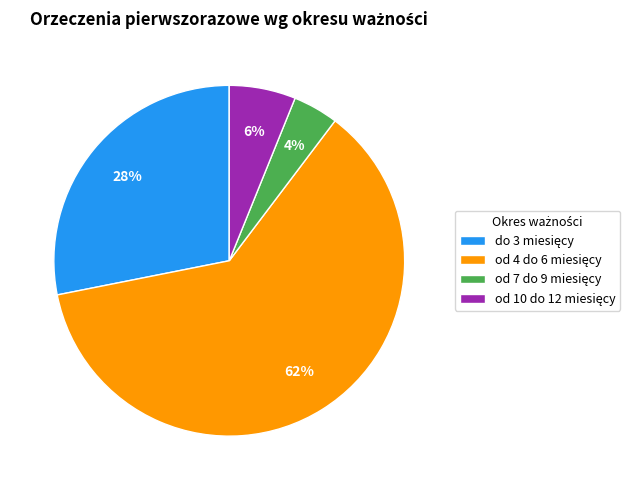

To the nearest percent, what is the average slice percentage?

25%